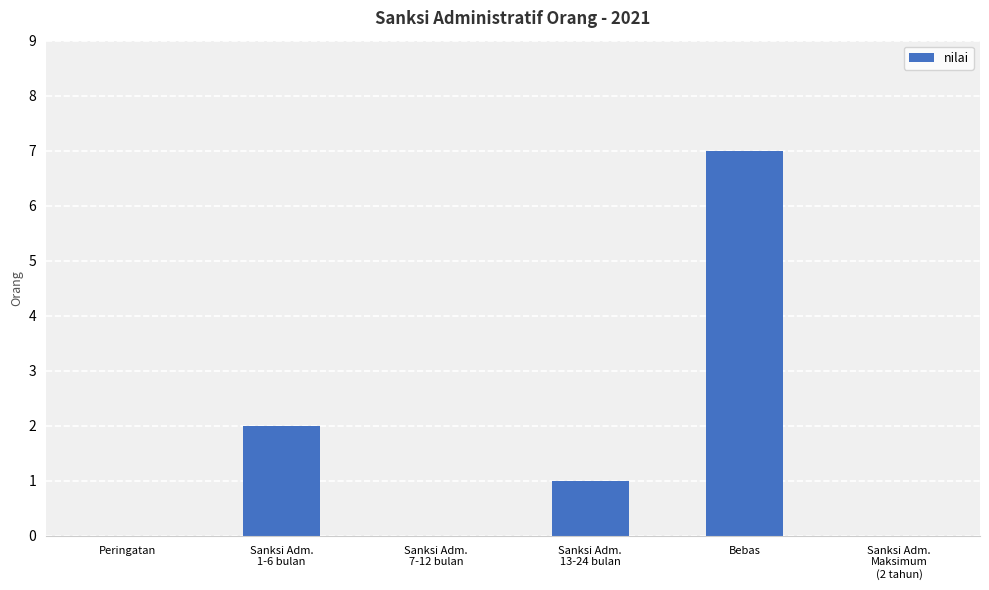

Where is the data nearest to the value 3?

Sanksi Adm.
1-6 bulan